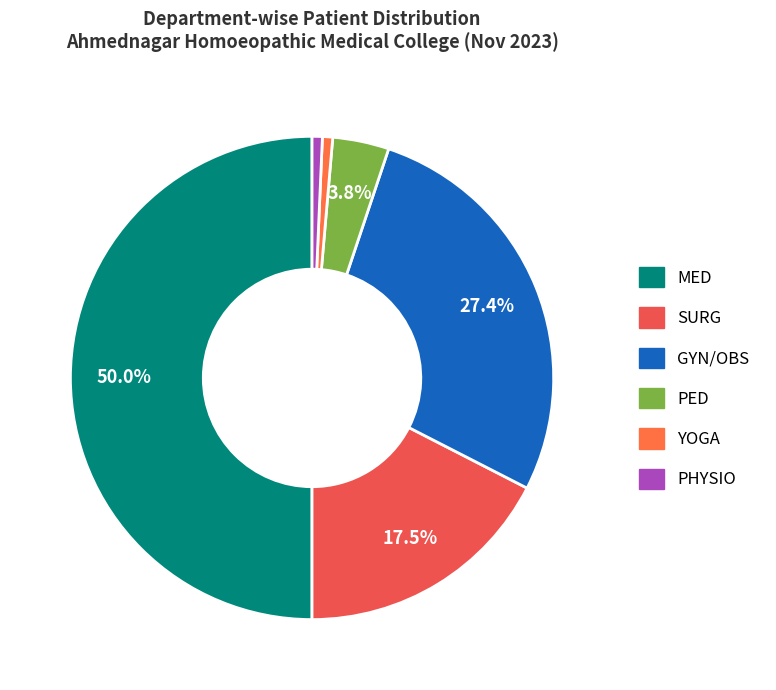

Is it true that YOGA is 1% of the pie?

True